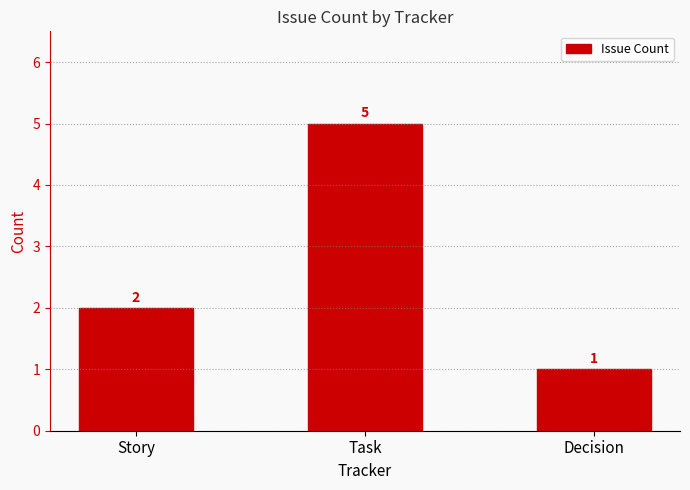

Count the values in the range 1 to 5.

3